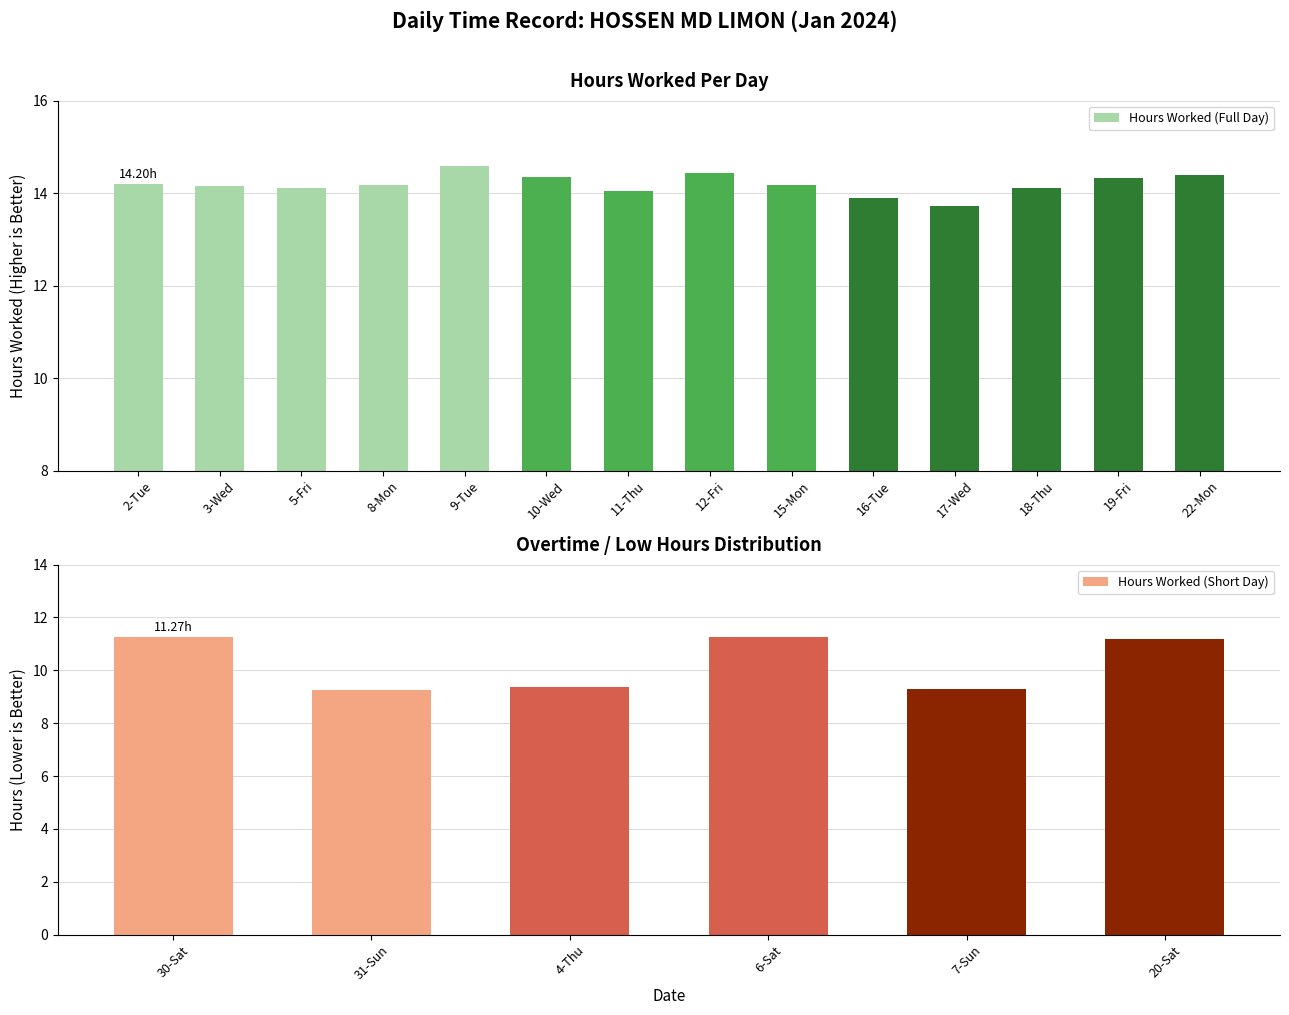

What is the difference between the Hours Worked (Full Day) values at 17-Wed and 9-Tue?

0.9